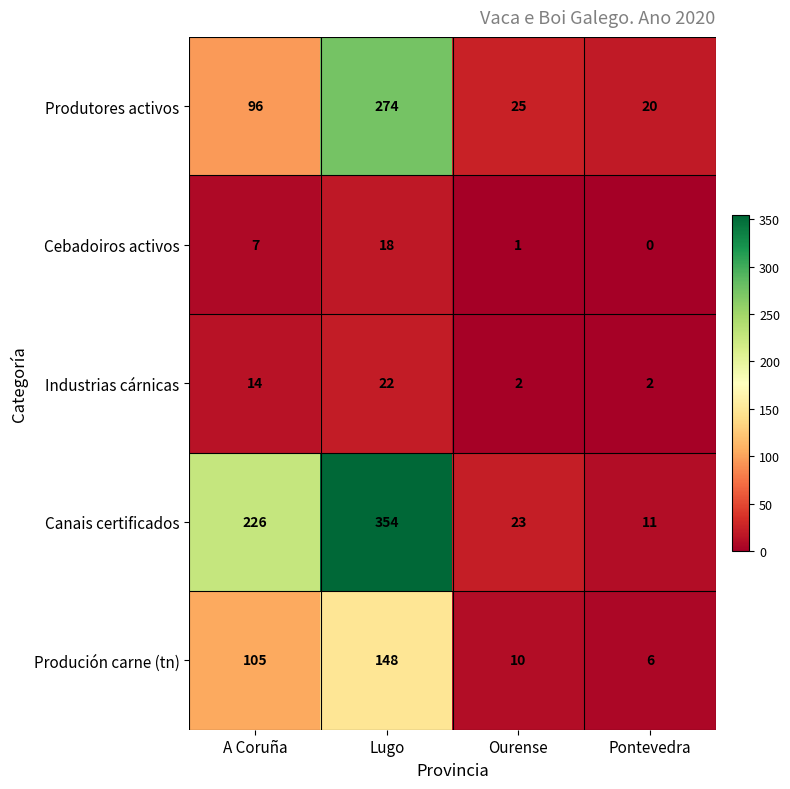

List the series in order of their peak value, lowest first.

Cebadoiros activos, Industrias cárnicas, Produción carne (tn), Produtores activos, Canais certificados